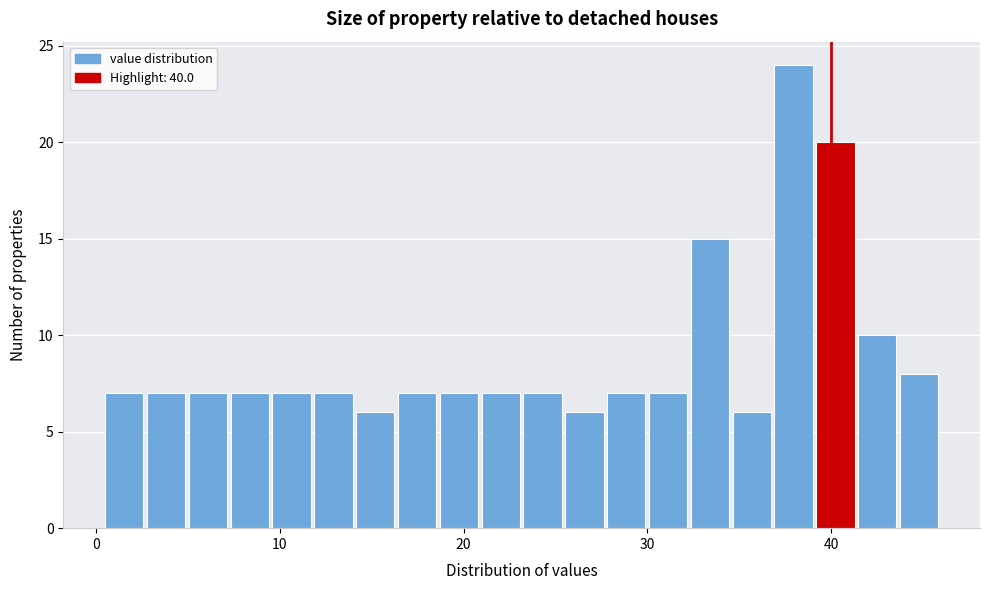

Around what value on the x-axis is the tallest bar? Give the approximate position of its centre, as read against the axis.

38